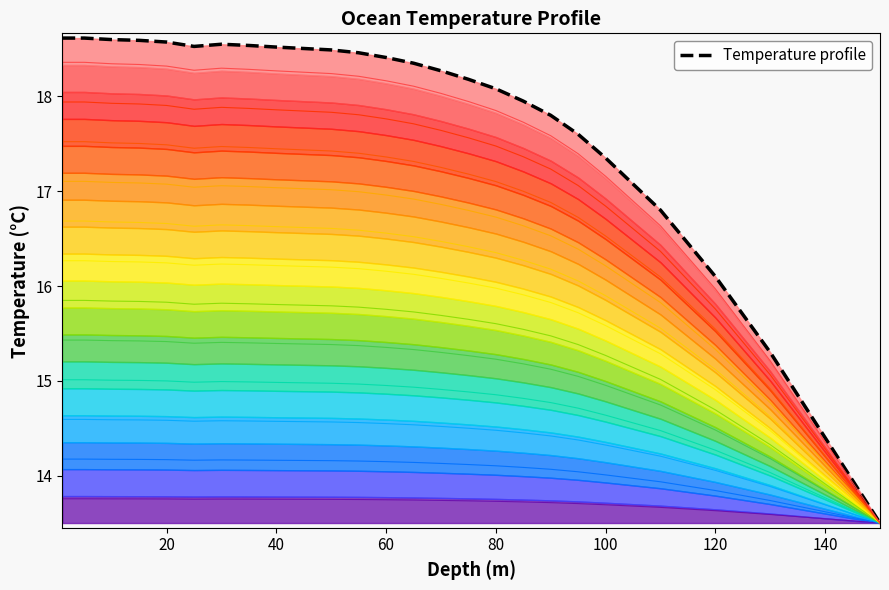

Reading left to right, list all the values displayed in this chart.

18.6	18.6	18.6	18.6	18.6	18.5	18.6	18.5	18.5	18.5	18.5	18.5	18.4	18.4	18.3	18.2	18.1	17.9	17.8	17.6	17.4	16.8	16.1	15.3	14.4	13.5